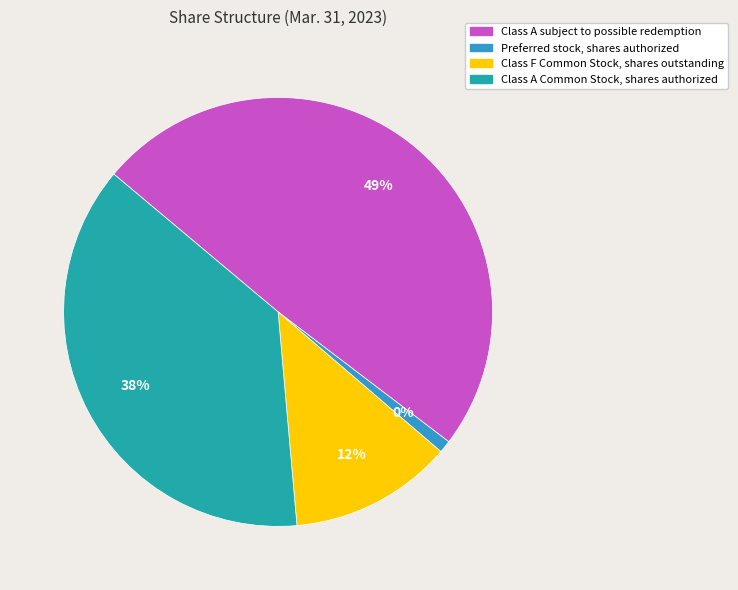

What is the ratio of the value at Class F Common Stock, shares outstanding to the value at Preferred stock, shares authorized?

13.1